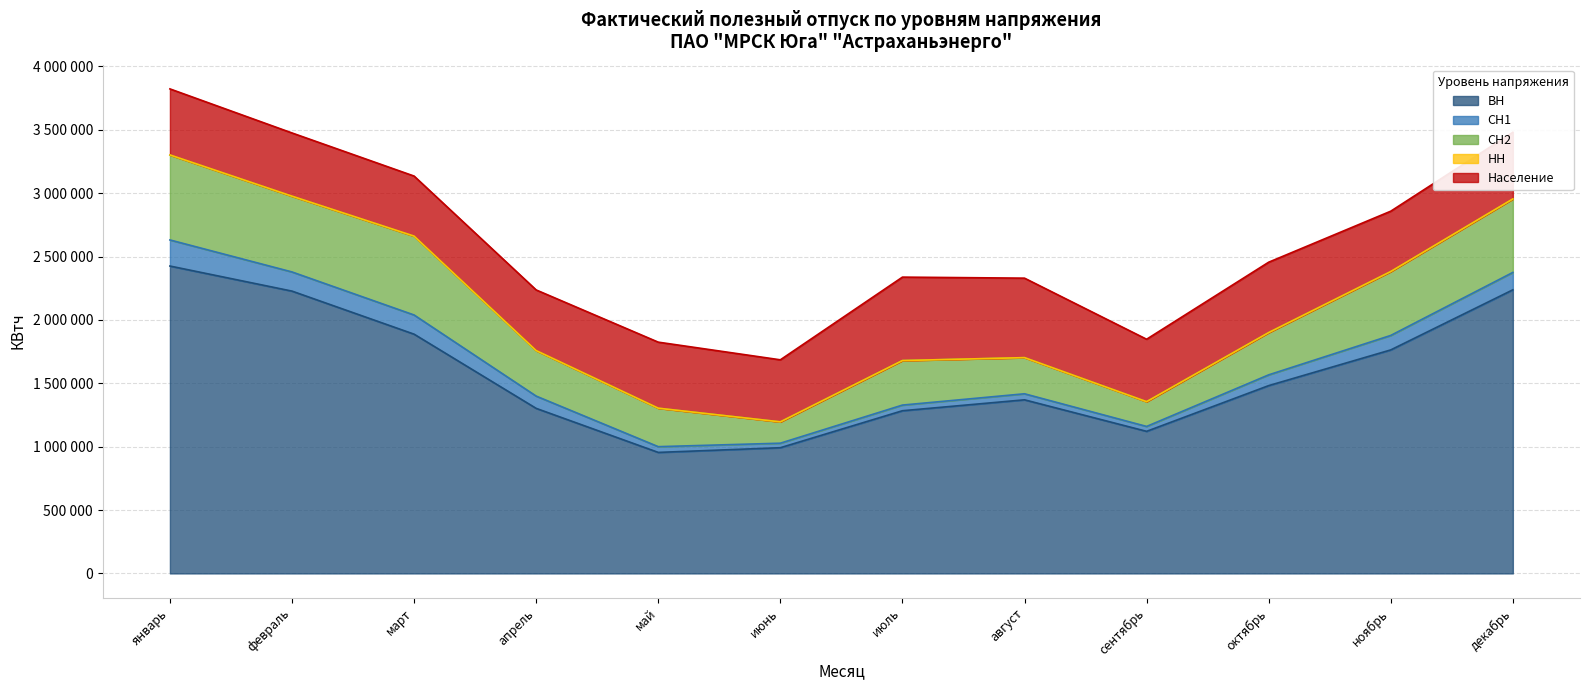

Which category has the highest value in the СН1 series?

январь